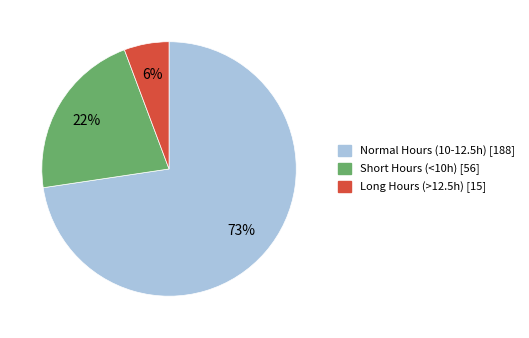

Is there a majority slice in this chart?

Yes